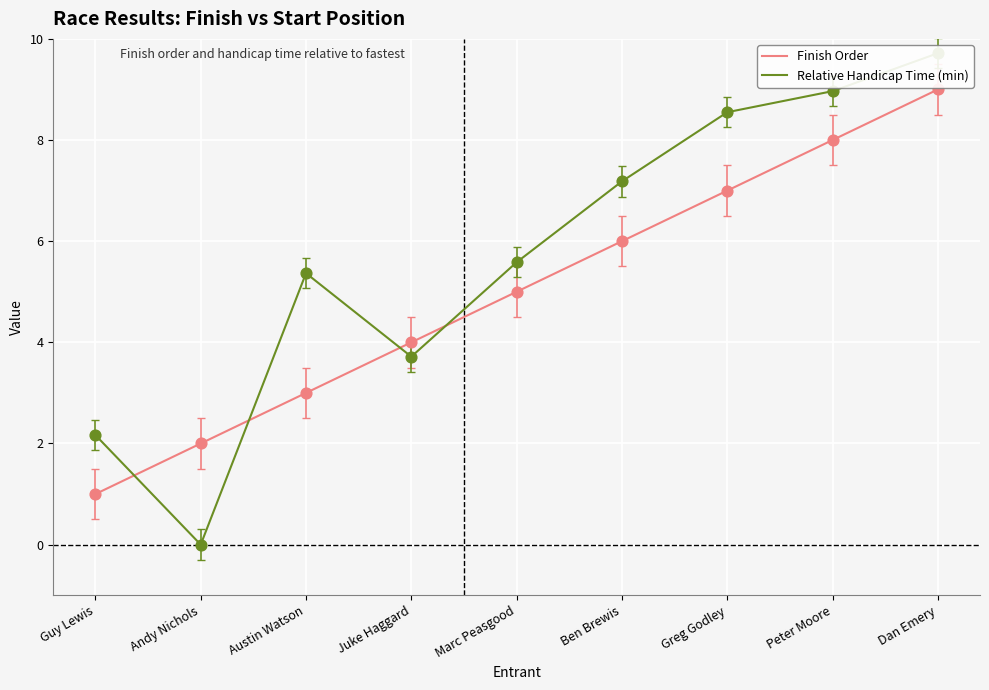

What are all the series names shown in the legend?

Finish Order, Relative Handicap Time (min)